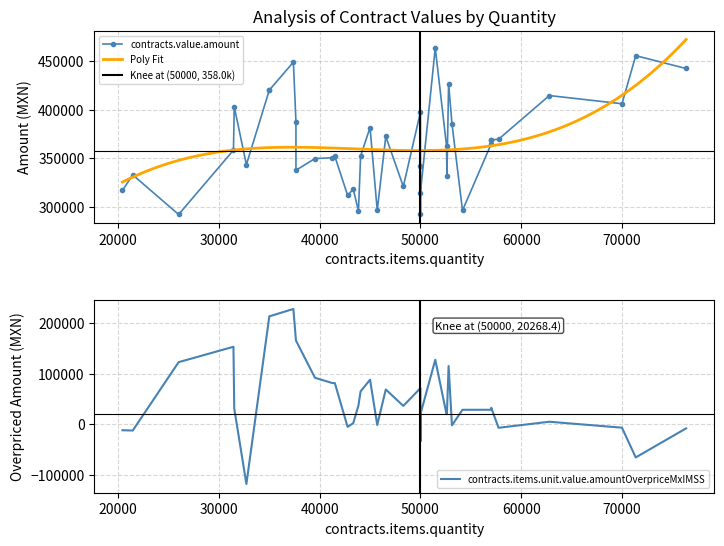

How many positive values does the contracts.items.unit.value.amountOverpriceMxIMSS series have?

29